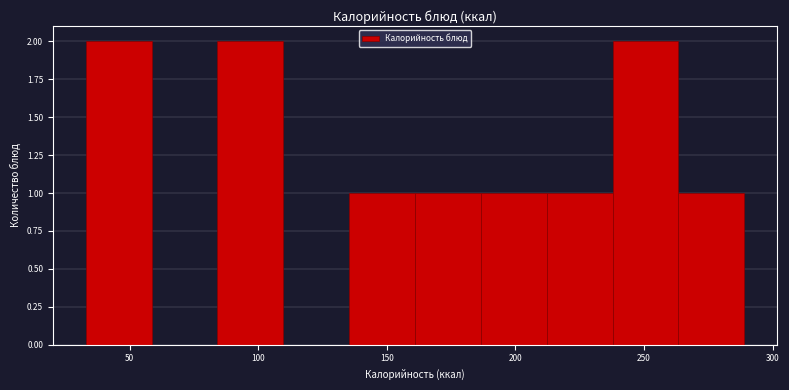

What is the height of the bar covering 185 to 210 on the x-axis? Neither the bar edges nor the heights are printed on the chart, so give them approximately, as read against the axes.

1